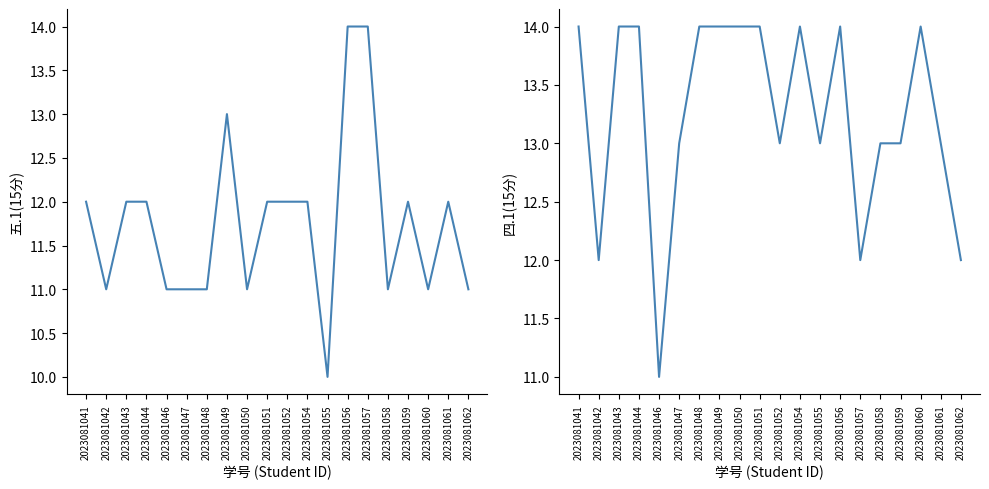

What is the maximum value for 五.1(15分)?

14